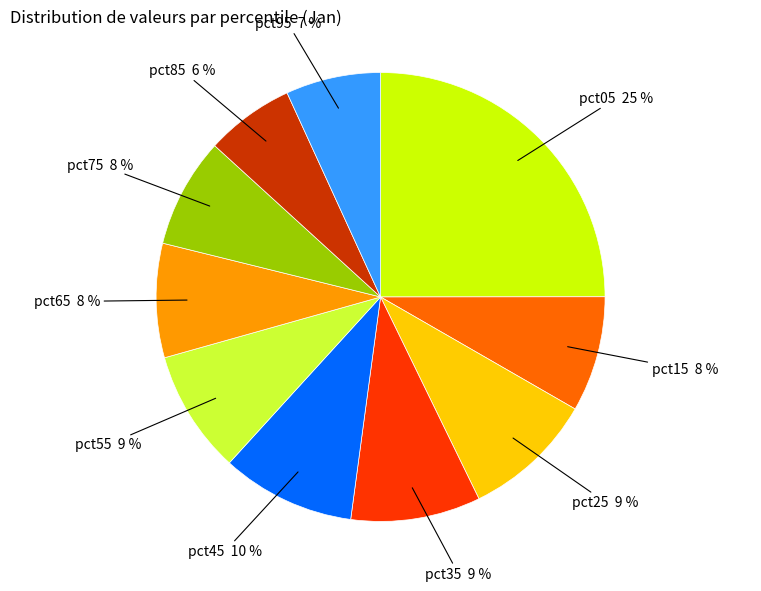

How many slices are in this pie chart?

10